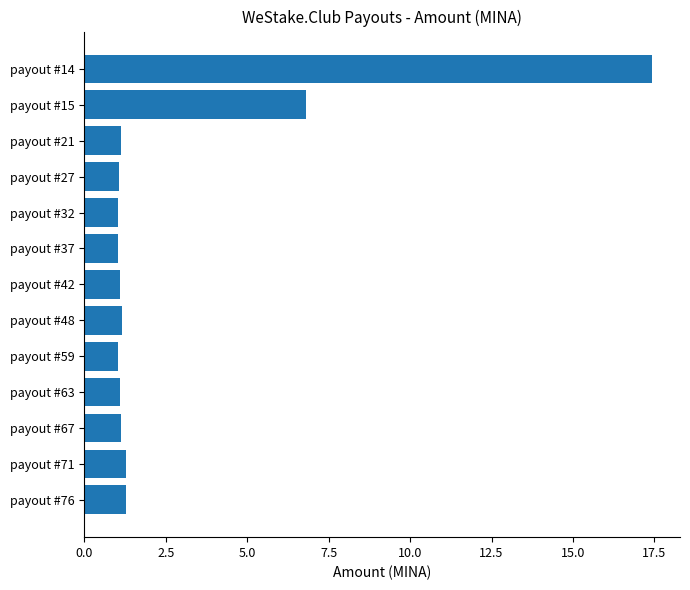

What is the sum of all values?

36.4